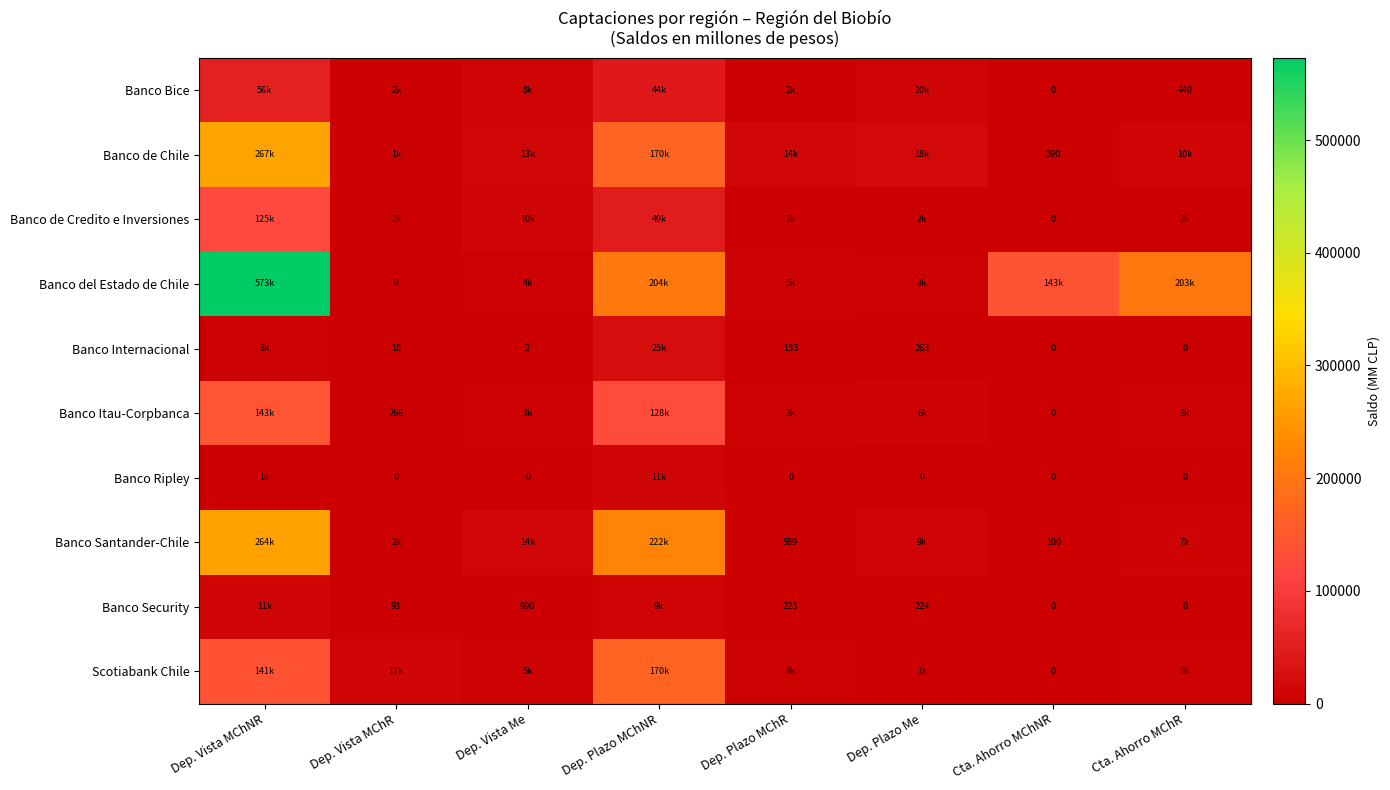

What is the approximate value of Banco Itau-Corpbanca at Dep. Vista MChR?

265.7